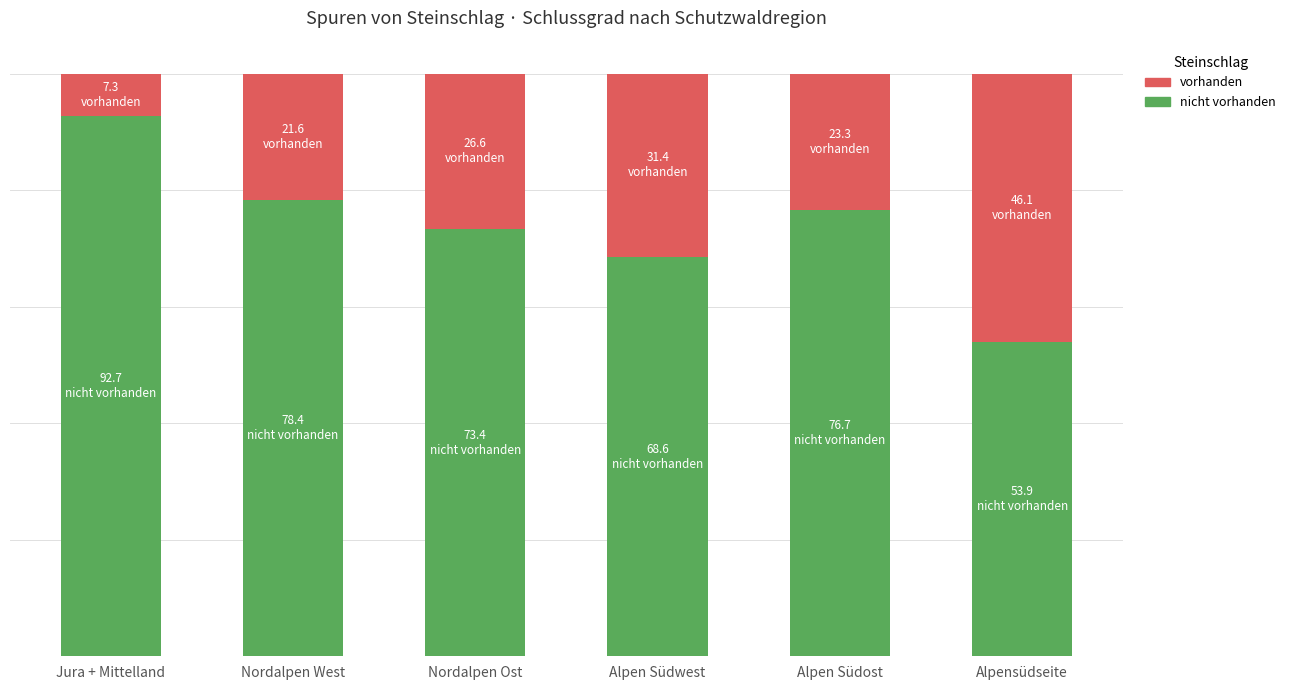

What is the label of the 3rd bar from the left?

Nordalpen Ost